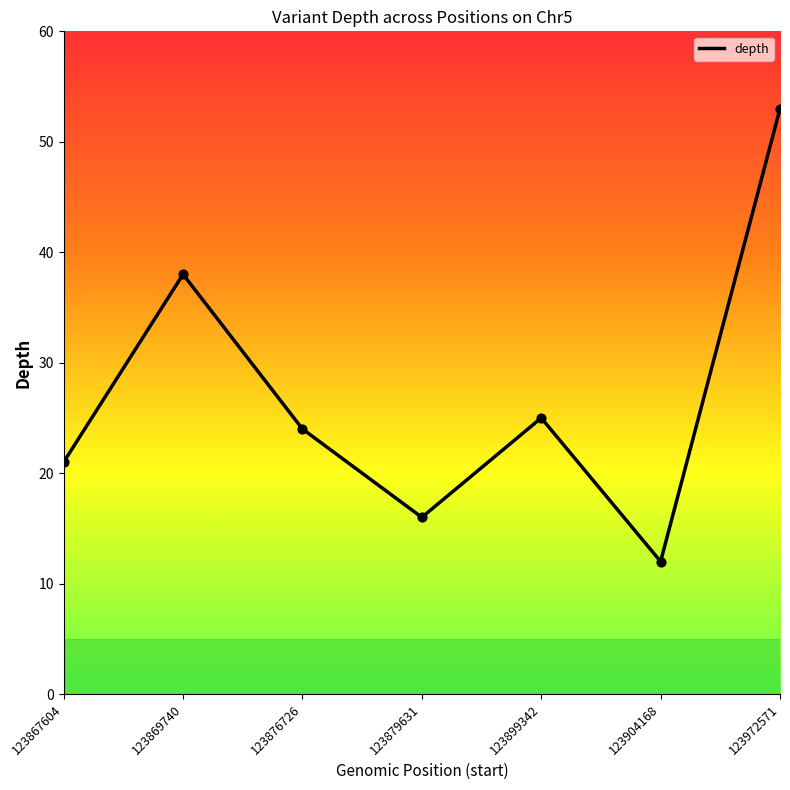

Which has a higher value, 123867604 or 123869740?

123869740